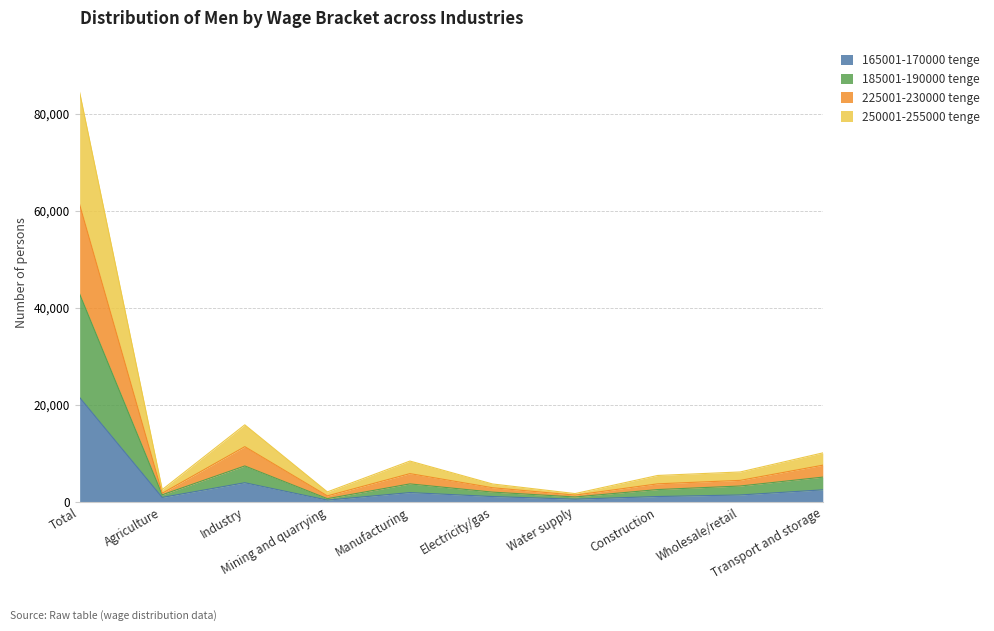

Does the chart display data point markers on the line(s)?

No